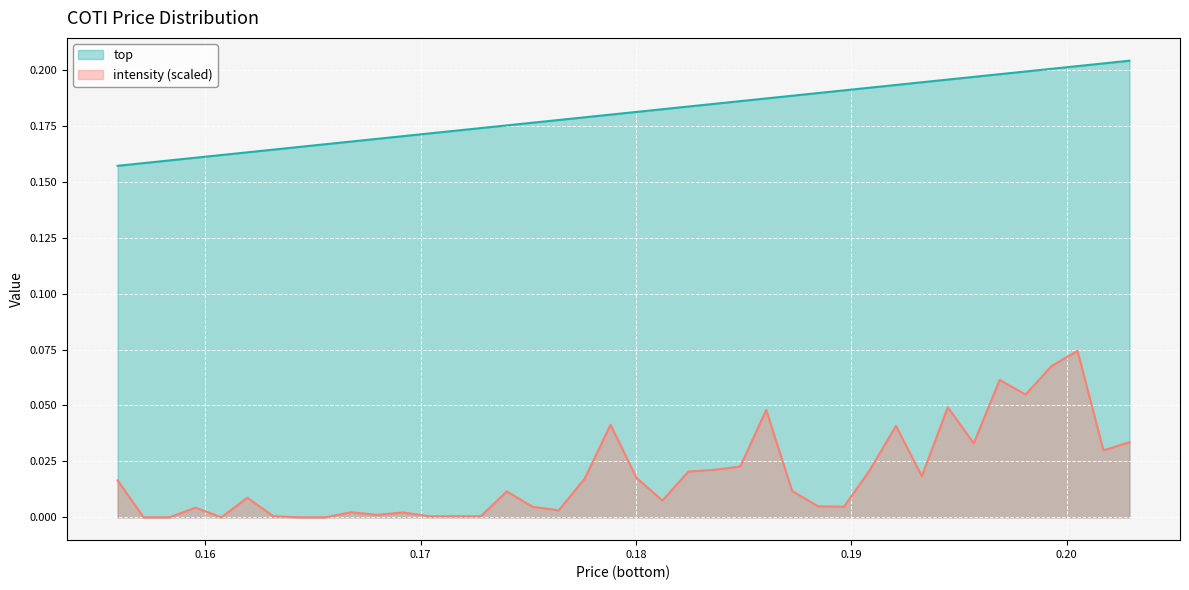

What are all the series names shown in the legend?

top, intensity (scaled)